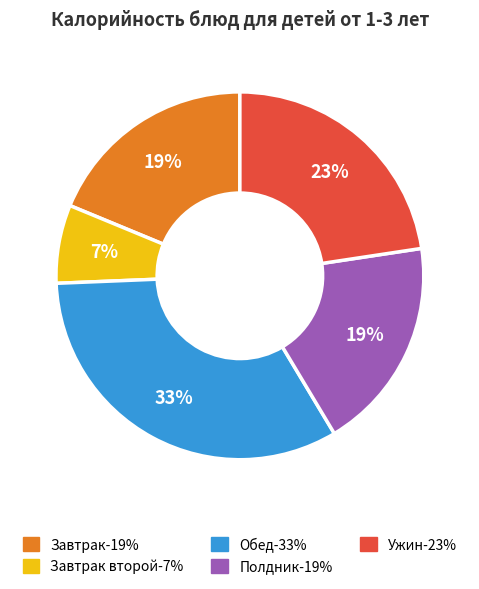

Is there any slice that represents more than half of the pie?

No